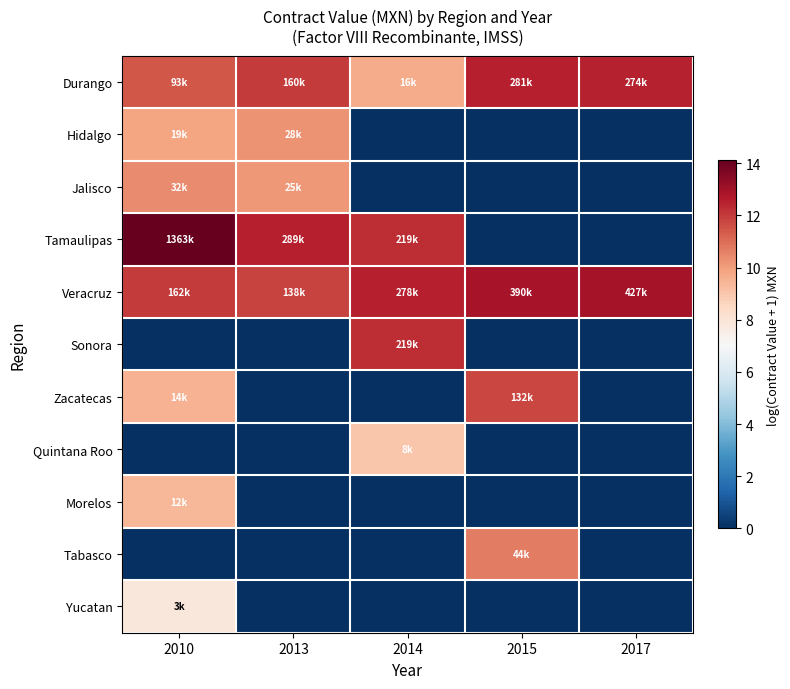

Reading left to right, transcribe all the data shown in this chart.

Durango: 2010=11.4	2013=12.0	2014=9.7	2015=12.5	2017=12.5
Hidalgo: 2010=9.8	2013=10.2	2014=0.0	2015=0.0	2017=0.0
Jalisco: 2010=10.4	2013=10.1	2014=0.0	2015=0.0	2017=0.0
Tamaulipas: 2010=14.1	2013=12.6	2014=12.3	2015=0.0	2017=0.0
Veracruz: 2010=12.0	2013=11.8	2014=12.5	2015=12.9	2017=13.0
Sonora: 2010=0.0	2013=0.0	2014=12.3	2015=0.0	2017=0.0
Zacatecas: 2010=9.5	2013=0.0	2014=0.0	2015=11.8	2017=0.0
Quintana Roo: 2010=0.0	2013=0.0	2014=9.0	2015=0.0	2017=0.0
Morelos: 2010=9.4	2013=0.0	2014=0.0	2015=0.0	2017=0.0
Tabasco: 2010=0.0	2013=0.0	2014=0.0	2015=10.7	2017=0.0
Yucatan: 2010=7.9	2013=0.0	2014=0.0	2015=0.0	2017=0.0